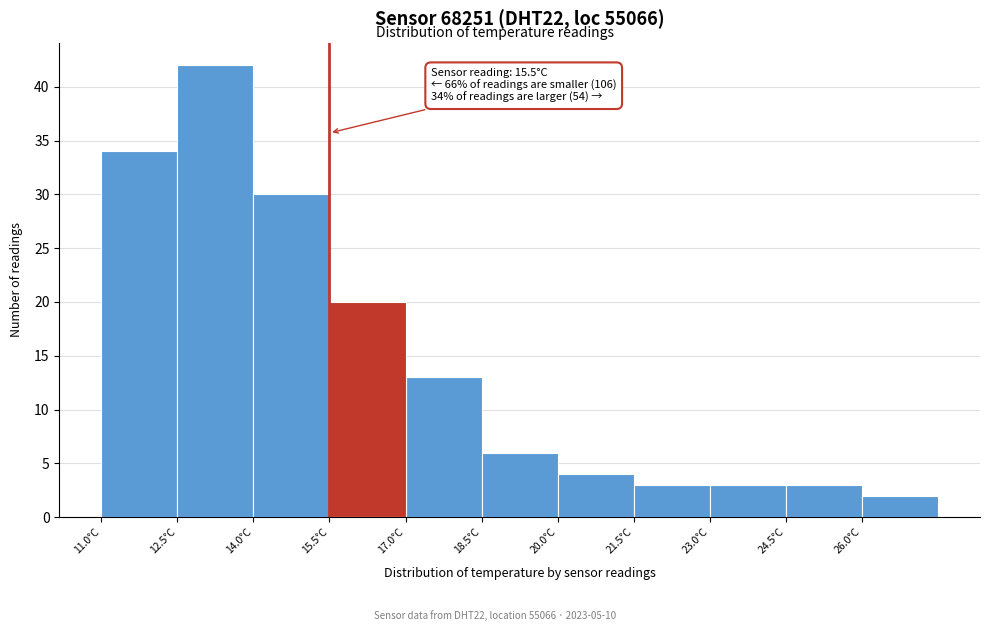

Which range on the x-axis has the tallest bar?

12.5 to 14.0